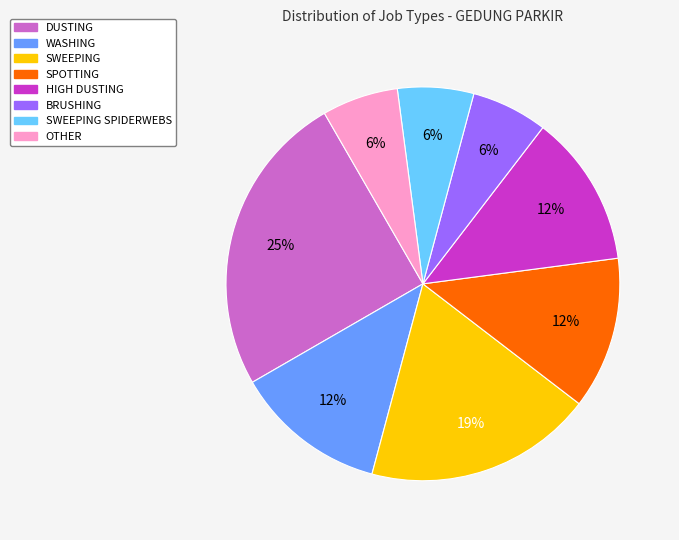

To the nearest percent, what is the average slice percentage?

12%